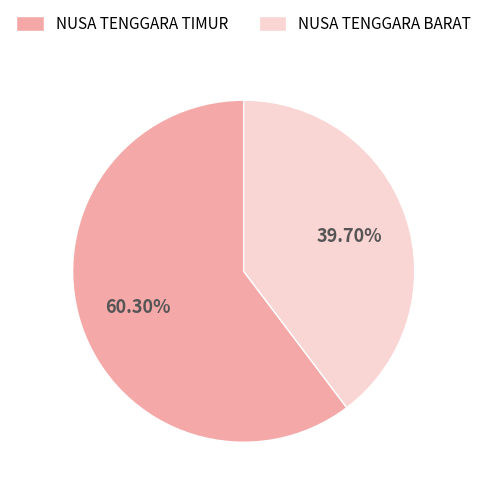

The NUSA TENGGARA BARAT slice represents 51% of the pie. True or false?

False